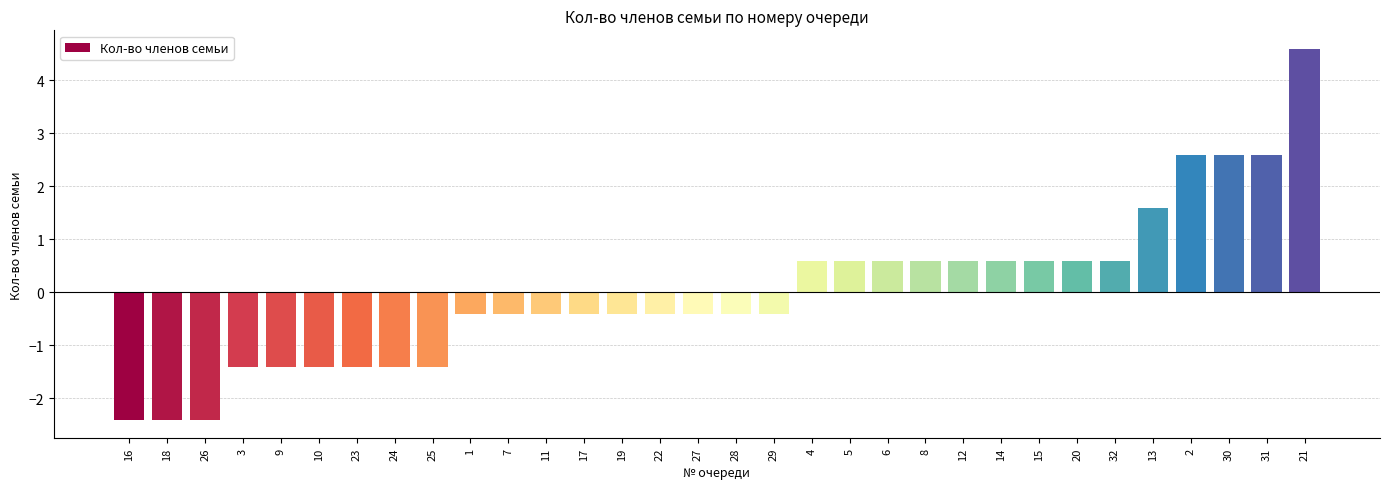

What is the change in value from 25 to 8?

+2.0